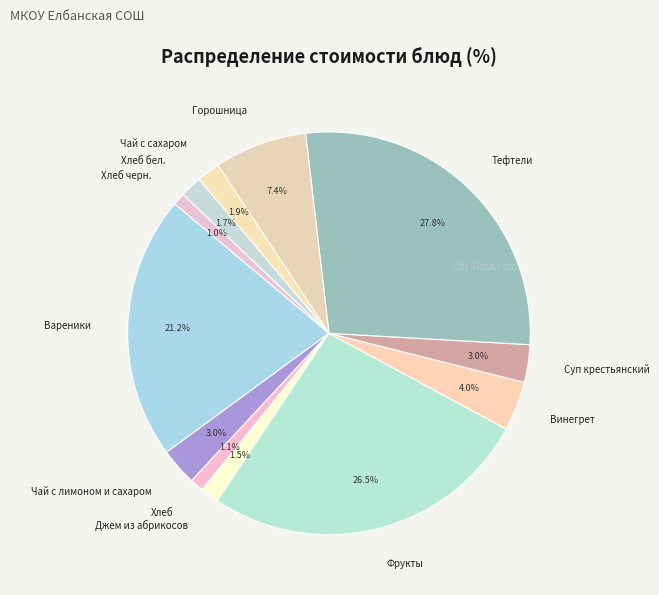

To the nearest percent, what is the average slice percentage?

8%